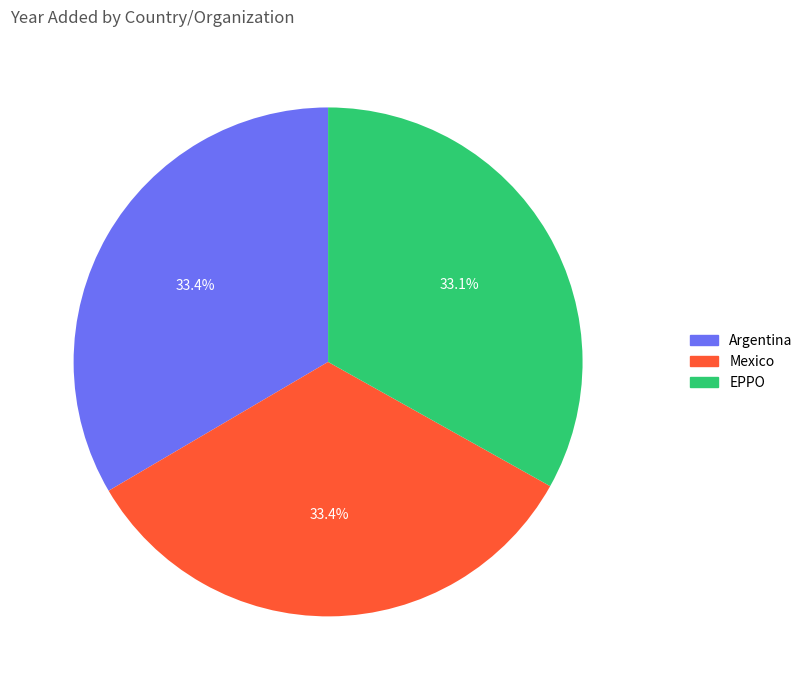

Does Argentina represent more than half of the total?

No